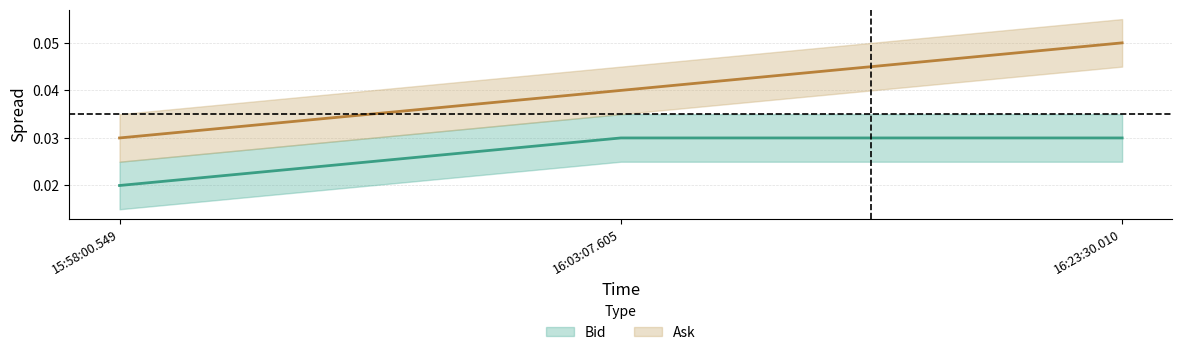

What are all the series names shown in the legend?

Bid, Ask